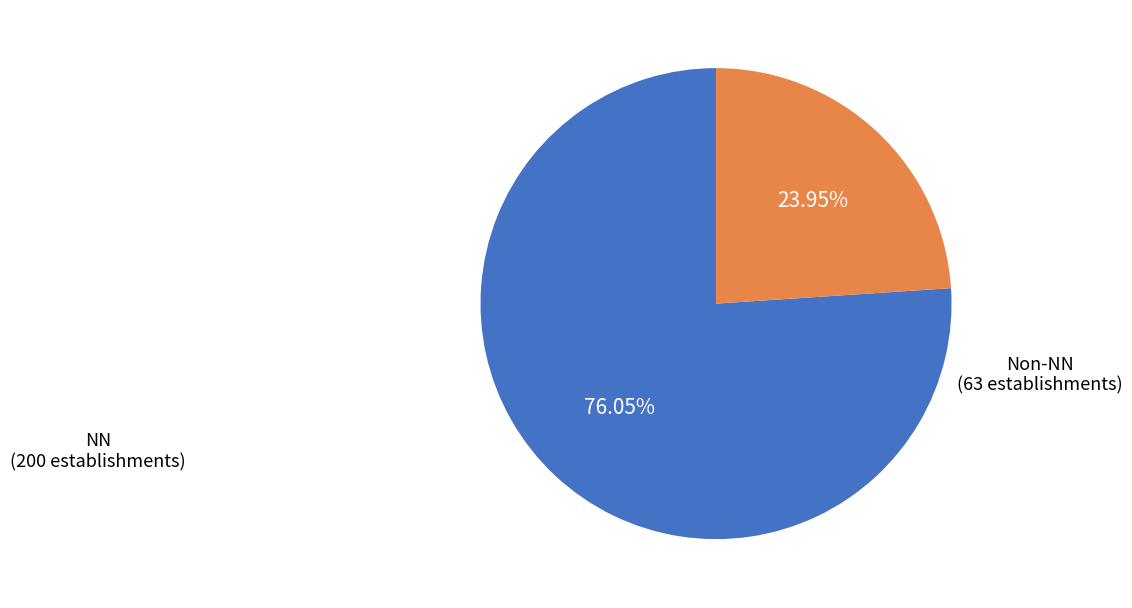

Is there a majority slice in this chart?

Yes